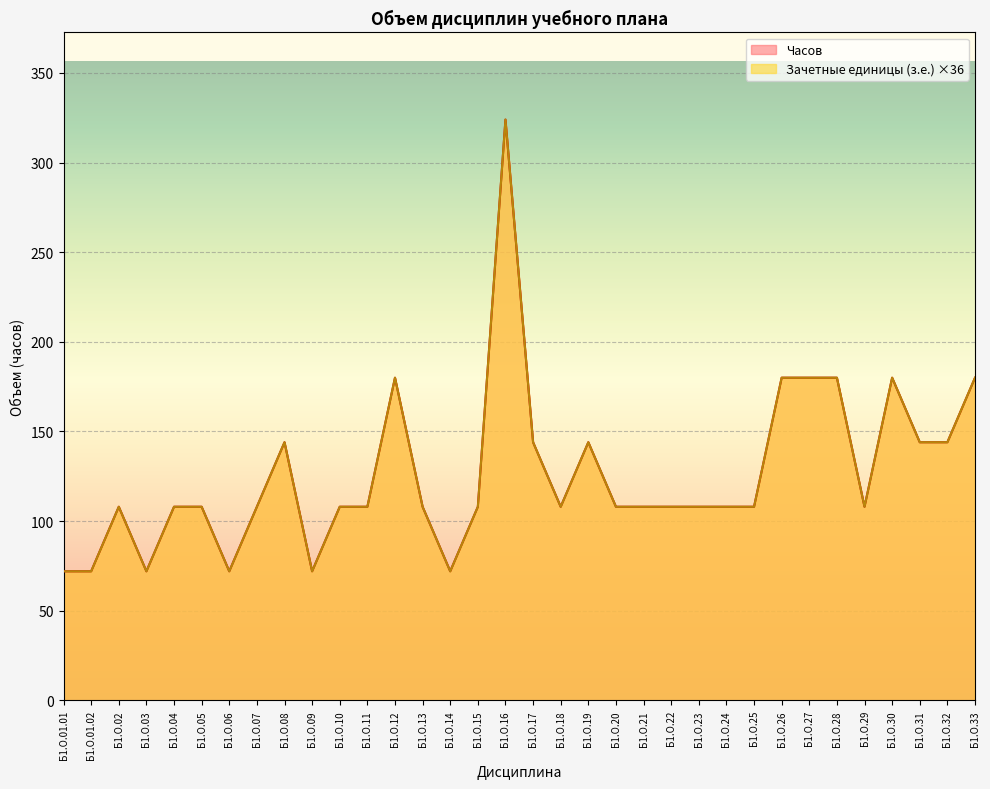

True or false: Часов has a value of 108 at Б1.О.04.

True